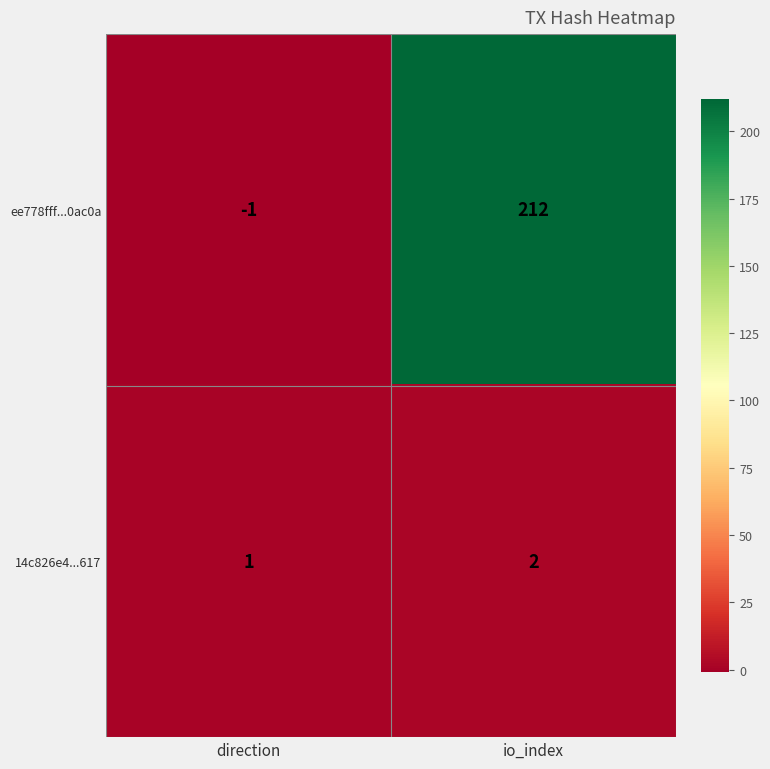

Between direction and io_index, which series saw the biggest shift?

ee778fff...0ac0a